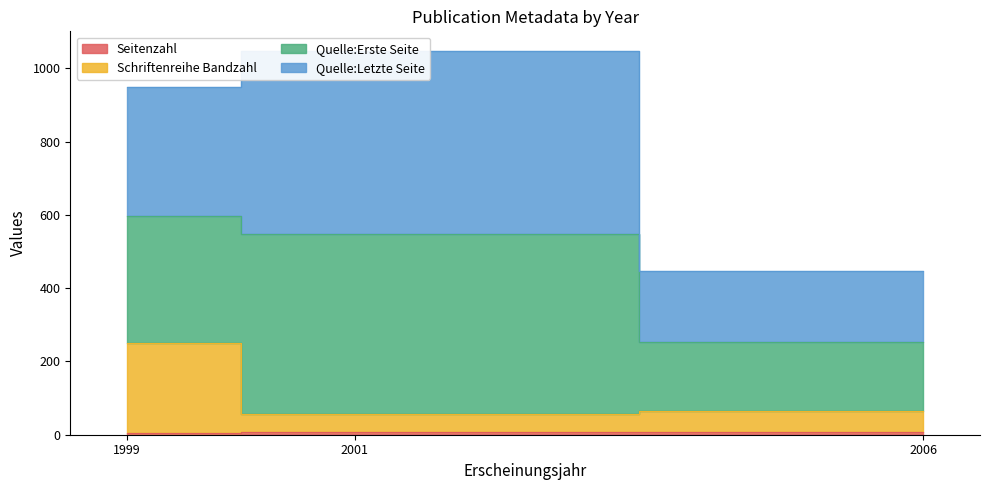

List the labels in order of Seitenzahl value, largest first.

2001, 2006, 1999